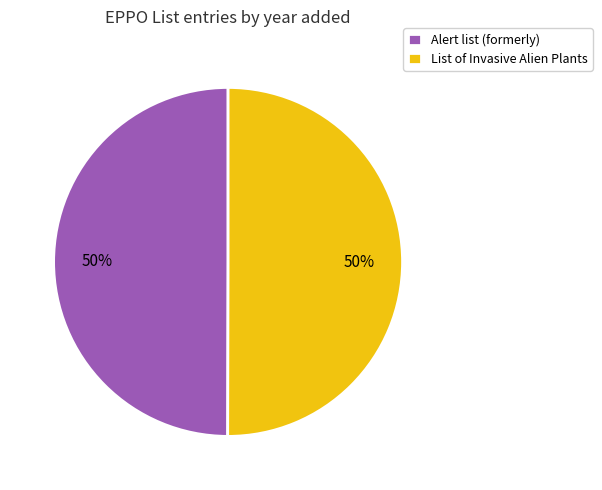

To the nearest percent, what is the average slice percentage?

50%